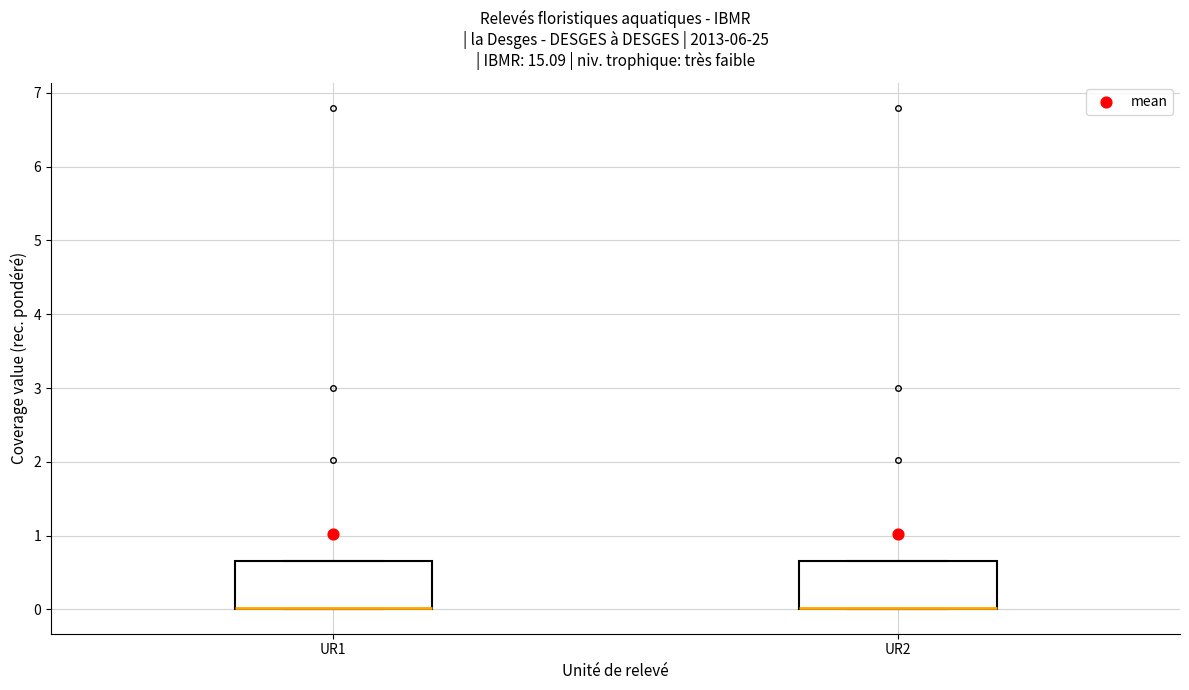

Reading left to right, read every box against the y-axis: the position of its median line, the range the box covers, and the ends of its whiskers. The values are not printed on the chart, so give them approximately, as read against the axis.

UR1: median 0.0 (drawn on the box's lower edge), box 0.0 to 0.7, whiskers 0.0 to 0.7
UR2: median 0.0 (drawn on the box's lower edge), box 0.0 to 0.7, whiskers 0.0 to 0.7